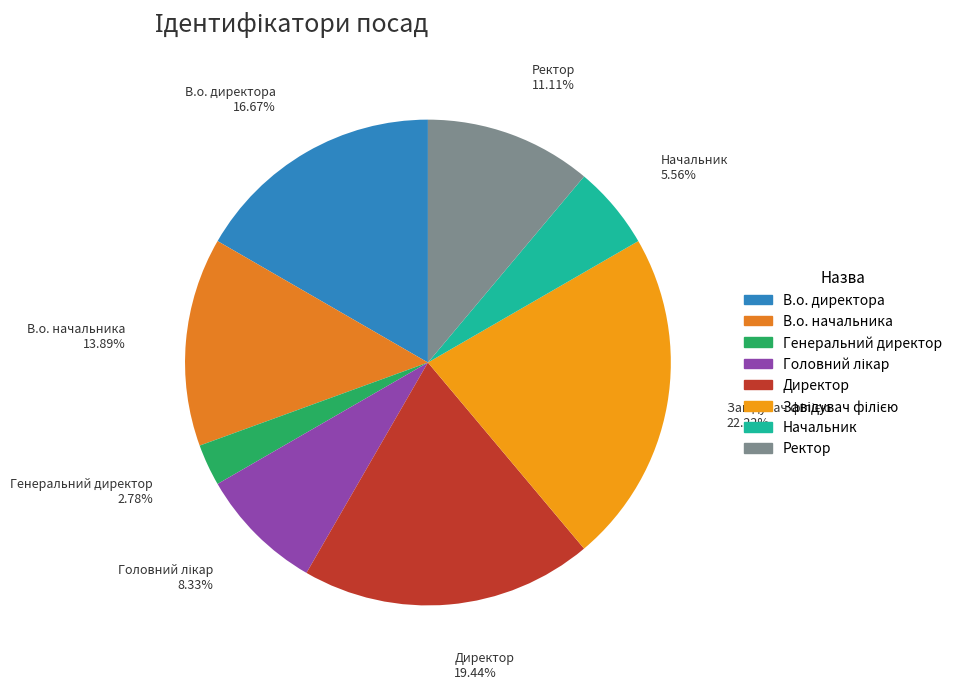

Which has a higher value, Директор or Генеральний директор?

Директор